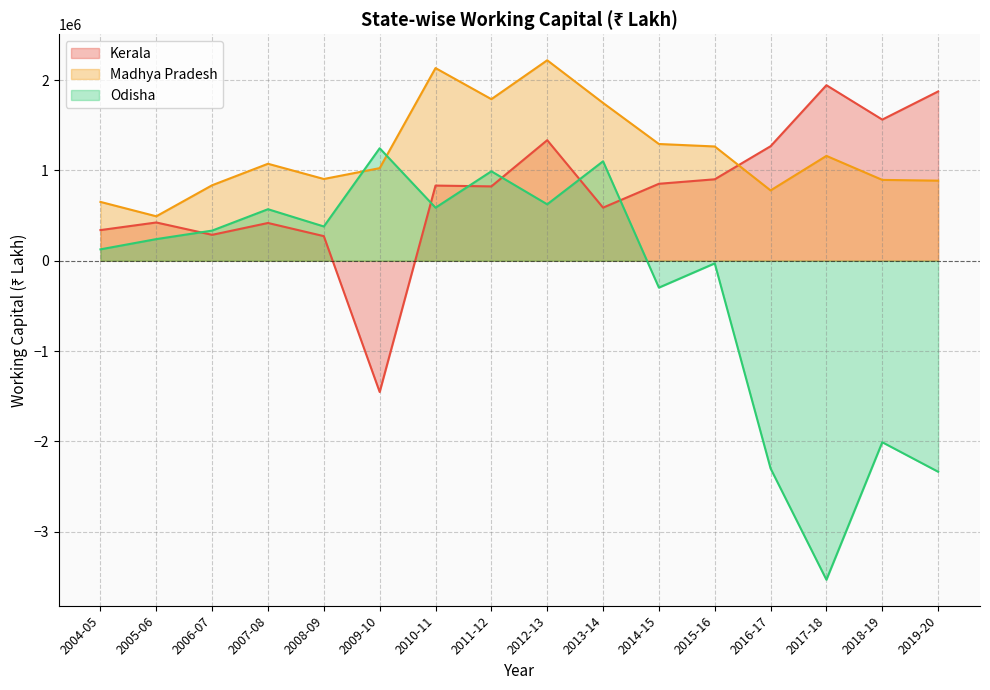

Reading left to right, transcribe all the data shown in this chart.

Kerala: 2004-05=339462	2005-06=423740	2006-07=286926	2007-08=418223	2008-09=272472	2009-10=-1454016	2010-11=832551	2011-12=823511	2012-13=1335250	2013-14=588205	2014-15=852357	2015-16=902115	2016-17=1268404	2017-18=1944115	2018-19=1563296	2019-20=1874983
Madhya Pradesh: 2004-05=651640	2005-06=492320	2006-07=836231	2007-08=1074113	2008-09=905522	2009-10=1025536	2010-11=2133906	2011-12=1789655	2012-13=2220498	2013-14=1747843	2014-15=1293065	2015-16=1265717	2016-17=778730	2017-18=1161398	2018-19=895480	2019-20=887020
Odisha: 2004-05=126231	2005-06=239524	2006-07=333809	2007-08=570718	2008-09=379627	2009-10=1246121	2010-11=587550	2011-12=990623	2012-13=624989	2013-14=1101487	2014-15=-297870	2015-16=-29137	2016-17=-2300922	2017-18=-3533597	2018-19=-2010373	2019-20=-2337107